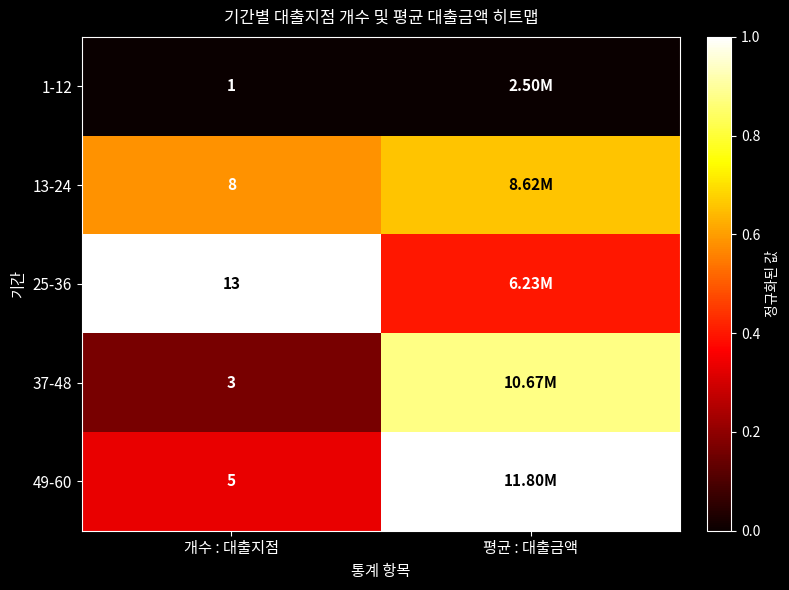

Is the value of 13-24 at 개수 : 대출지점 greater than the value of 1-12 at 개수 : 대출지점?

Yes